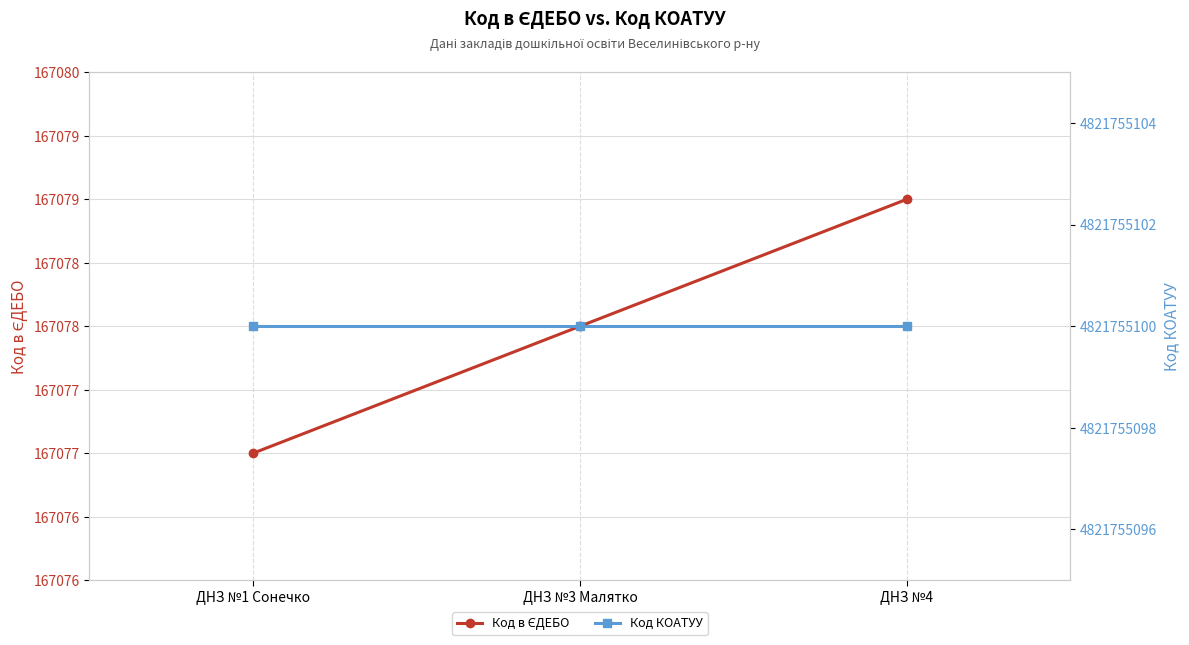

List the series in order of their peak value, lowest first.

Код в ЄДЕБО, Код КОАТУУ